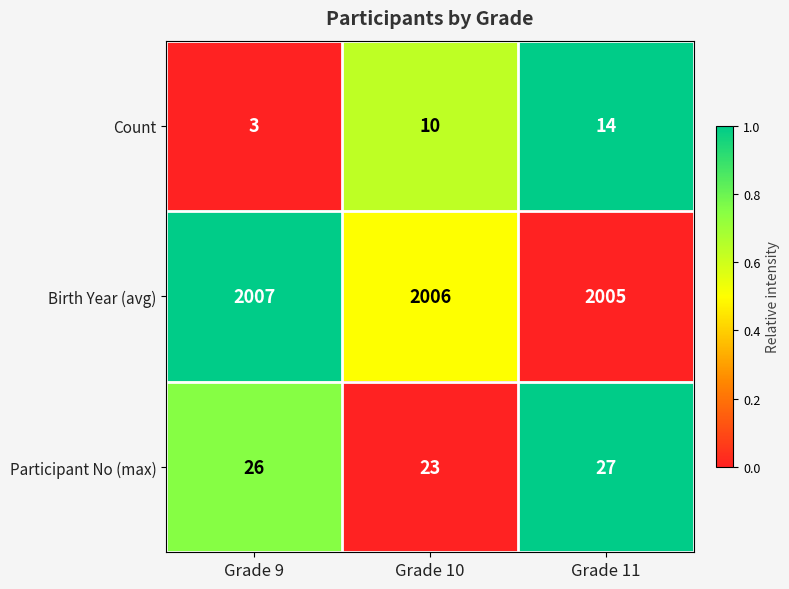

What is the minimum value for Birth Year (avg)?

2005